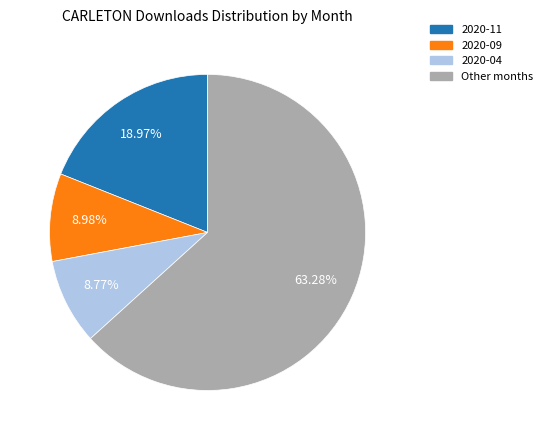

Does any single category account for the majority?

Yes